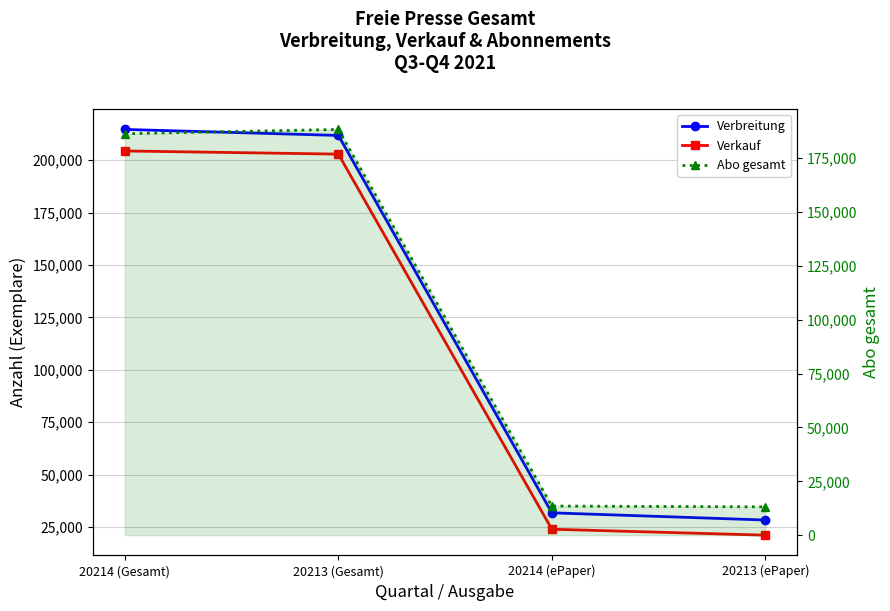

Count the number of data series in this chart.

3